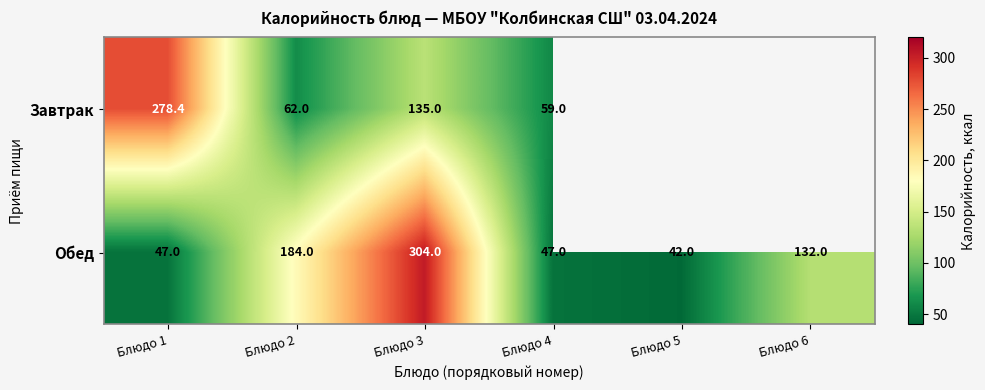

Is the value of Обед at Блюдо 3 greater than the value of Завтрак at Блюдо 4?

Yes